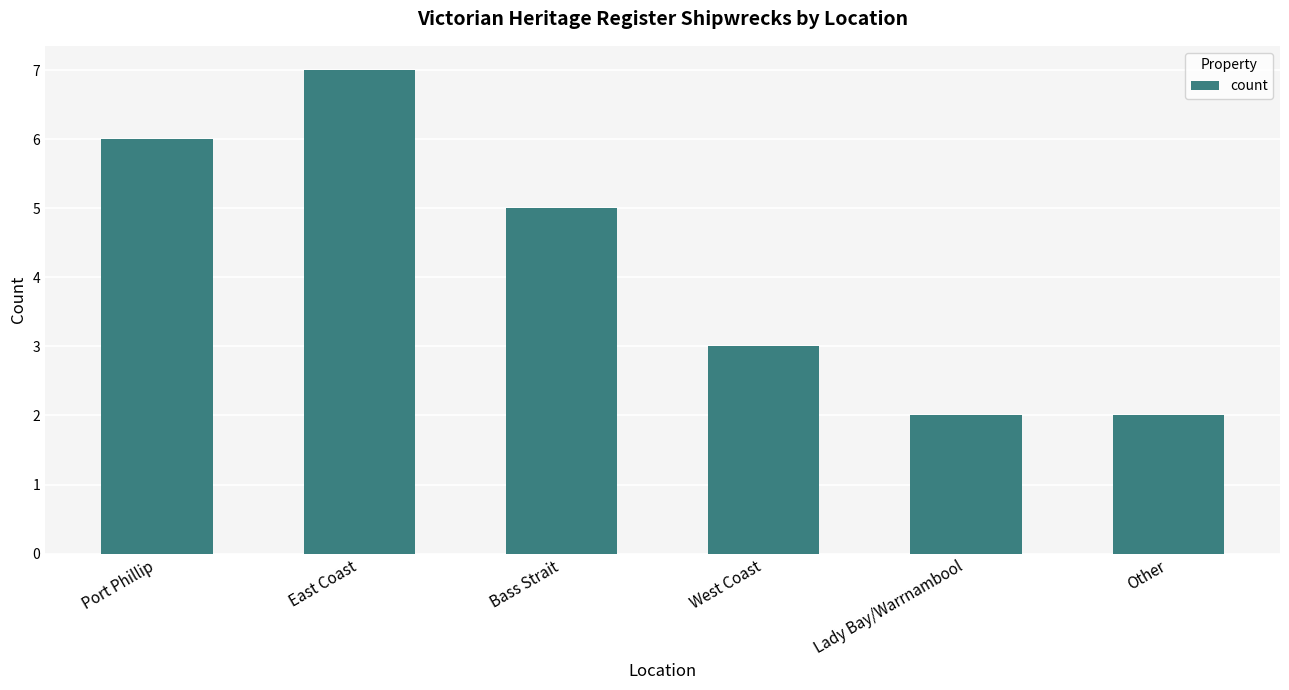

What is the change in value from East Coast to Other?

-5